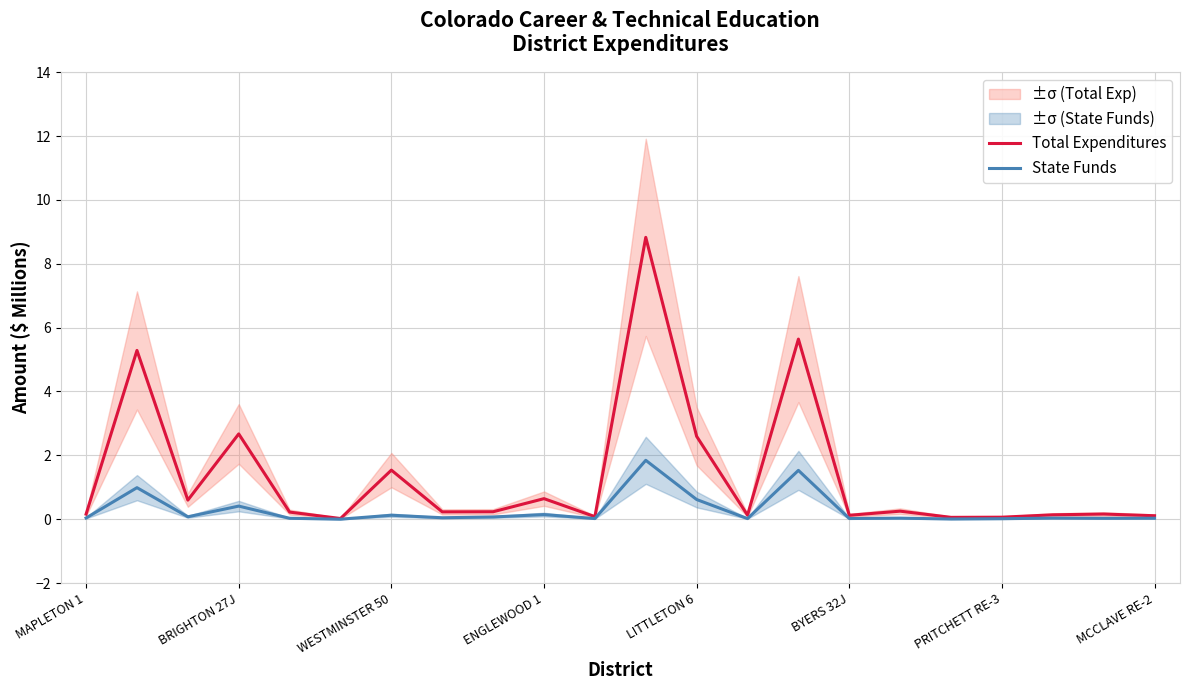

What is the maximum value for Total Expenditures?

8.8